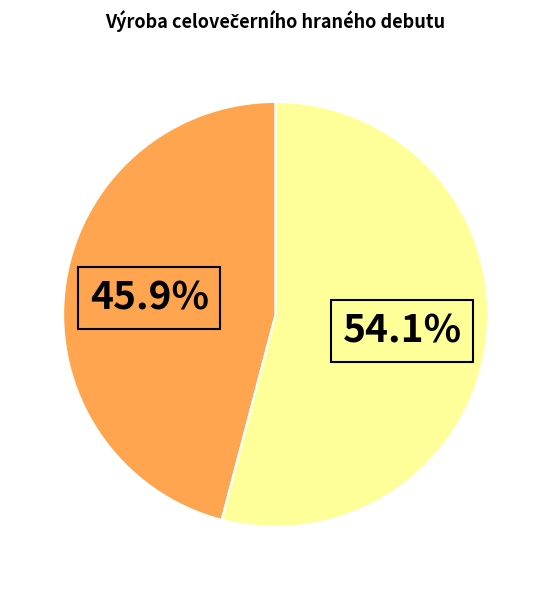

Is there a majority slice in this chart?

Yes